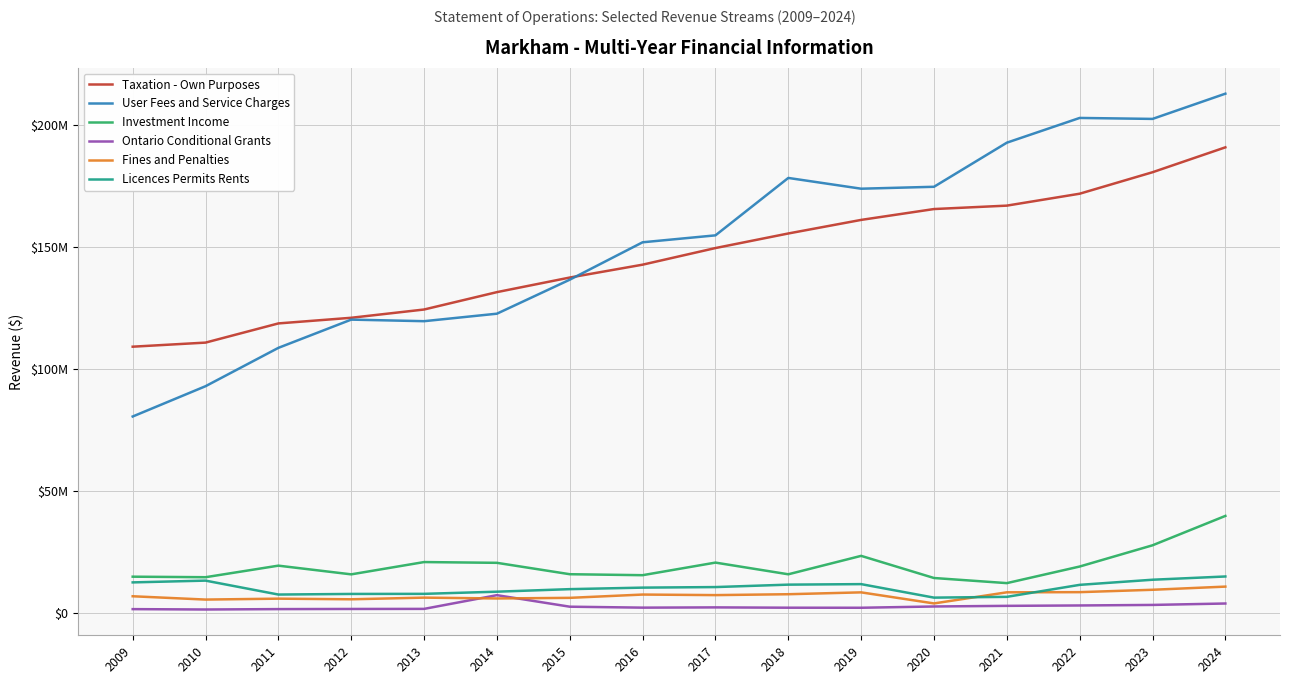

At which category does Investment Income reach its first local valley?

2010